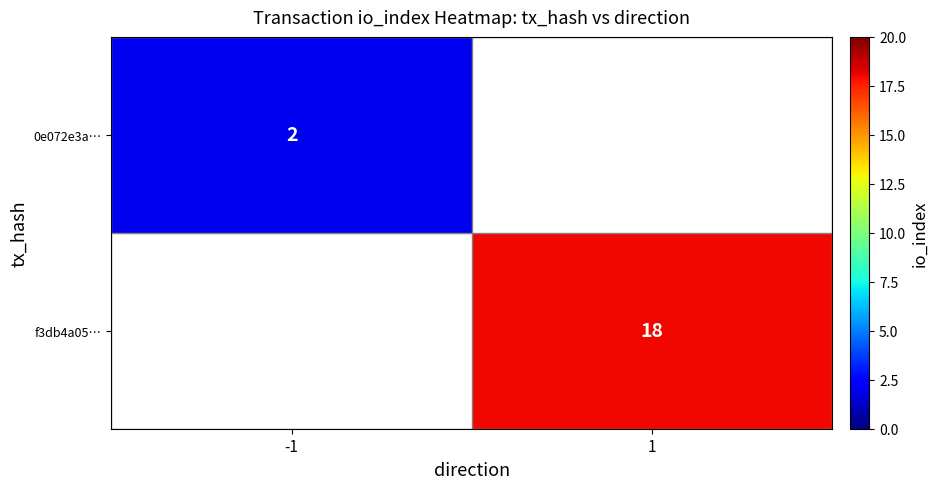

The value of f3db4a05… at 1 is 18. True or false?

True